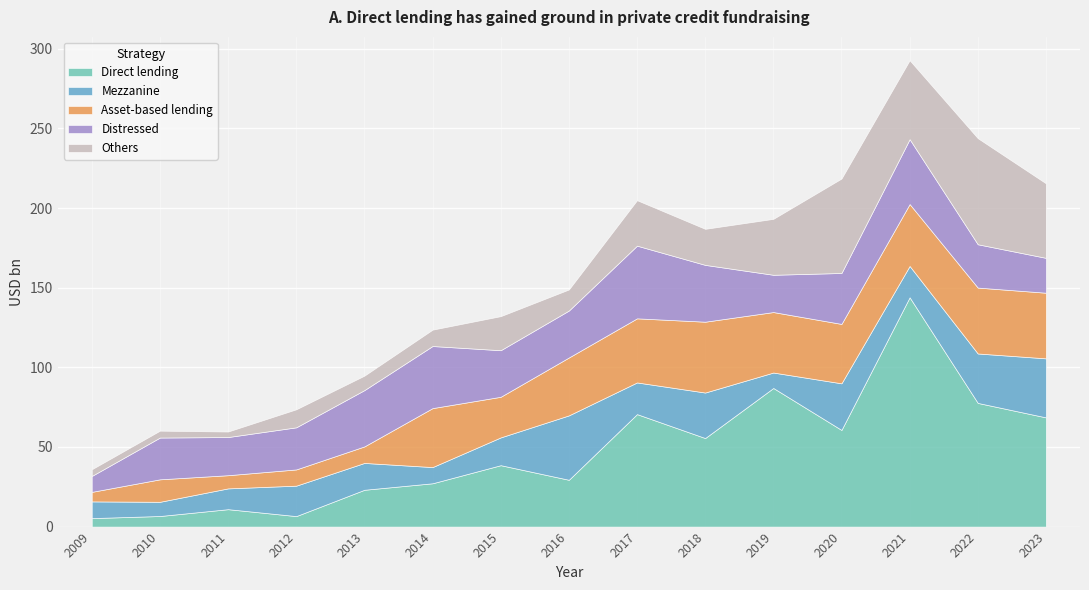

The Distressed series shows 35.7 at 2018. True or false?

True